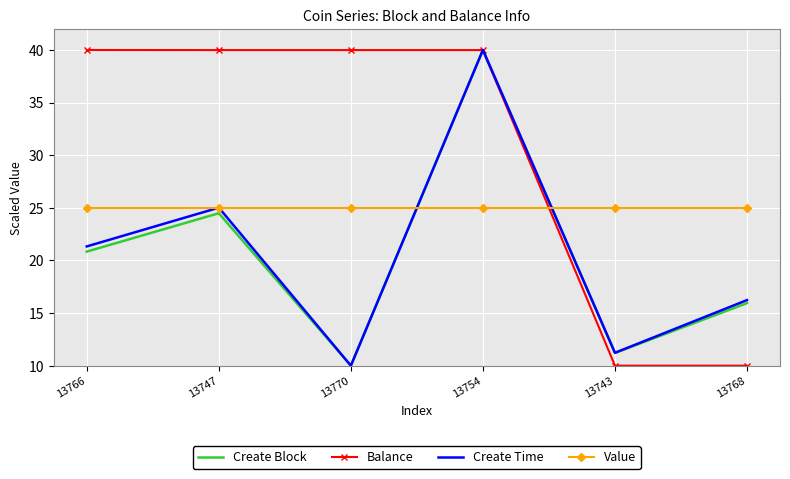

Reading left to right, list all the values displayed in this chart.

Create Block: 20.8	24.5	10.0	40.0	11.2	15.9
Balance: 40.0	40.0	40.0	40.0	10.0	10.0
Create Time: 21.3	25.0	10.0	40.0	11.2	16.2
Value: 25.0	25.0	25.0	25.0	25.0	25.0